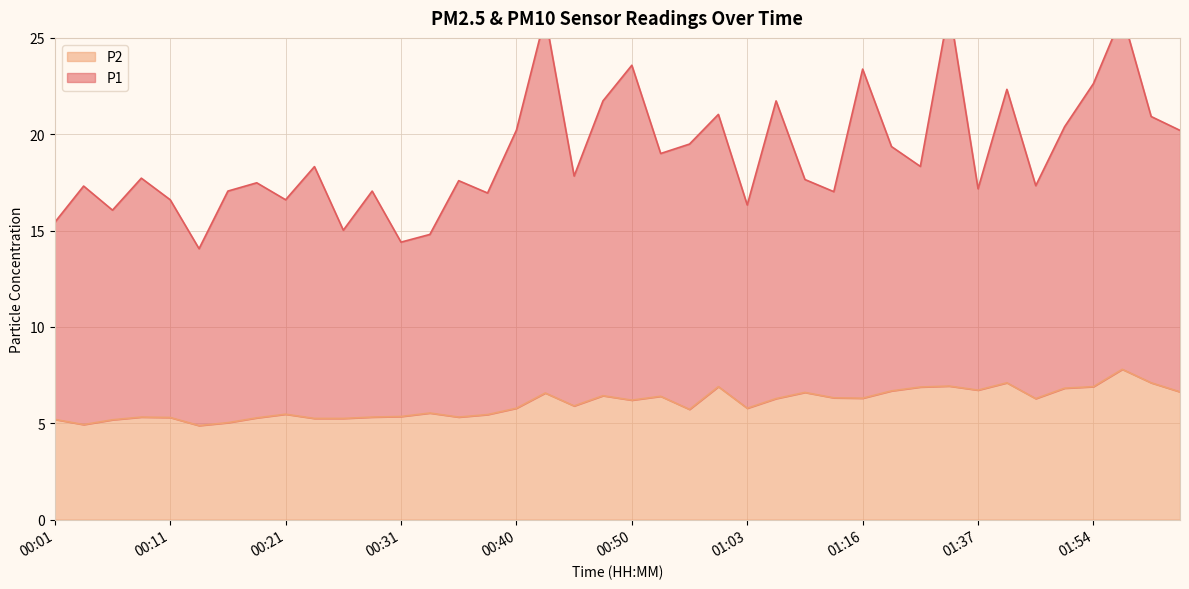

True or false: P2 has more than 0 interior local peaks.

True